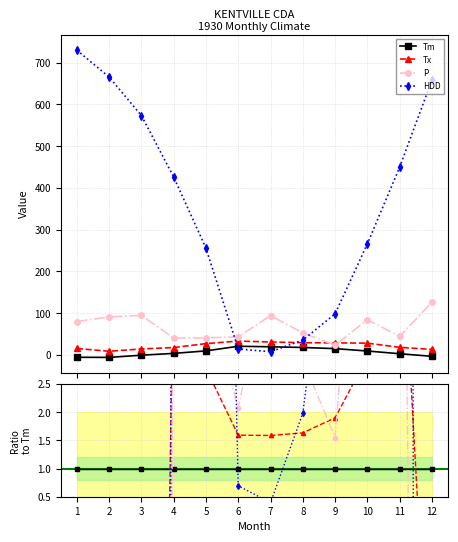

Reading left to right, list all the values displayed in this chart.

Tm: 1=1.0	2=1.0	3=1.0	4=1.0	5=1.0	6=1.0	7=1.0	8=1.0	9=1.0	10=1.0	11=1.0	12=1.0
Tx: 1=-2.8	2=-1.5	3=-28.8	4=4.7	5=2.8	6=1.6	7=1.6	8=1.6	9=1.9	10=3.0	11=6.1	12=-4.2
P: 1=-14.5	2=-15.7	3=-189.6	4=10.7	5=4.2	6=2.1	7=4.8	8=2.9	9=1.5	10=8.9	11=14.9	12=-39.6
HDD: 1=-132.7	2=-114.7	3=-1146.4	4=112.2	5=26.1	6=0.7	7=0.4	8=2.0	9=6.5	10=28.0	11=150.0	12=-205.7